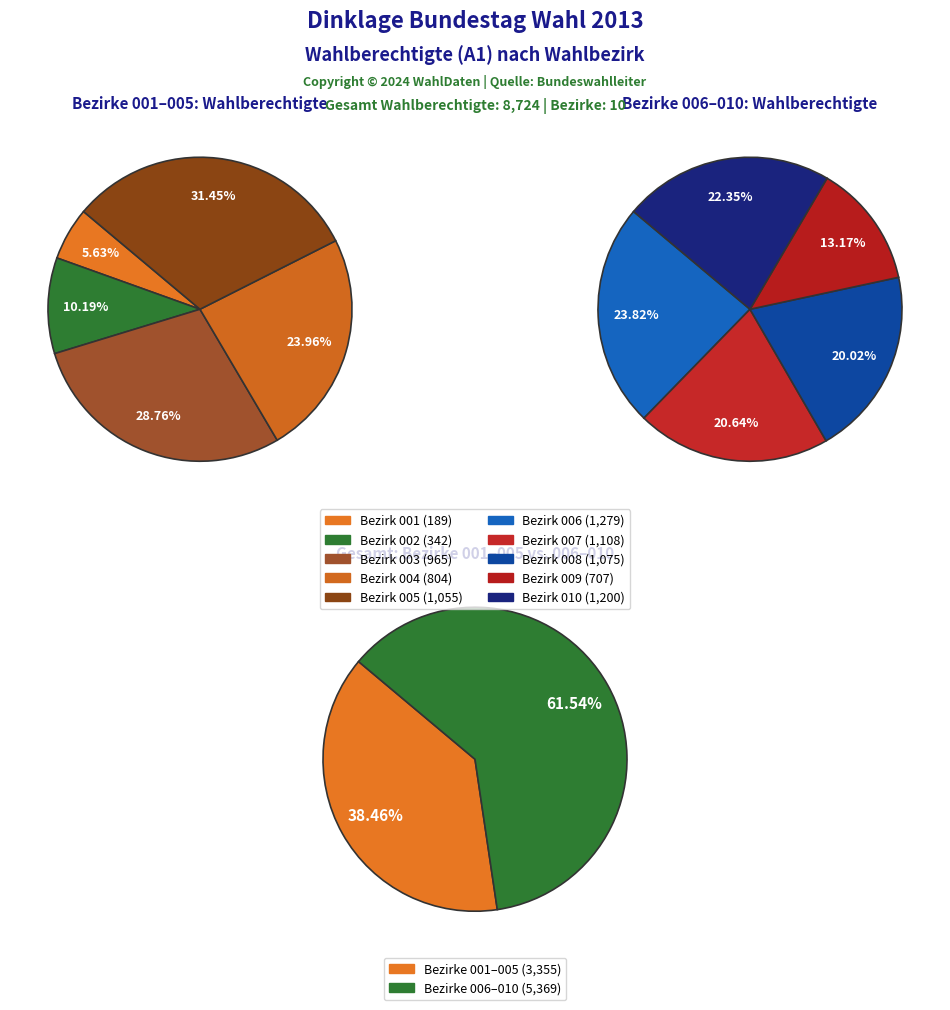

What is the total percentage of 002 and 006?

18.6%